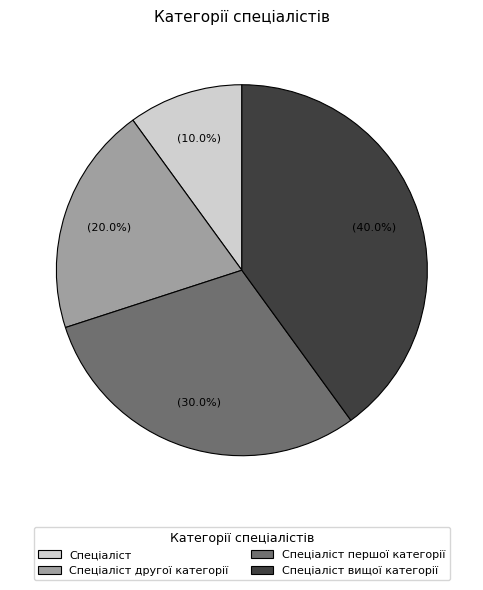

Does any single category account for the majority?

No